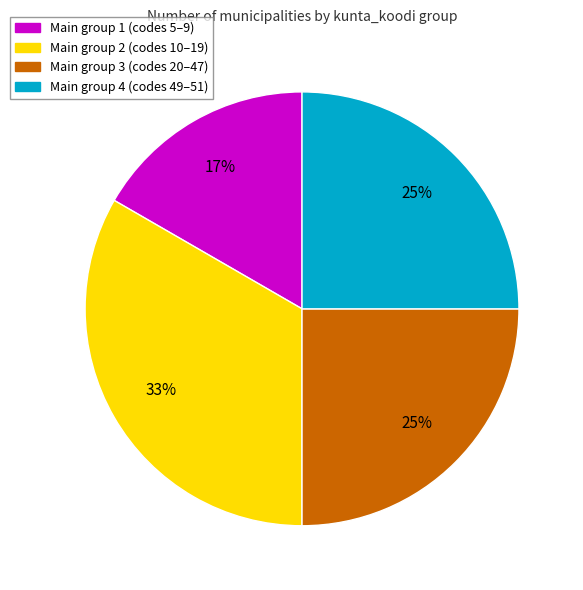

What is the smallest slice in the pie chart?

Main group 1 (codes 5–9)